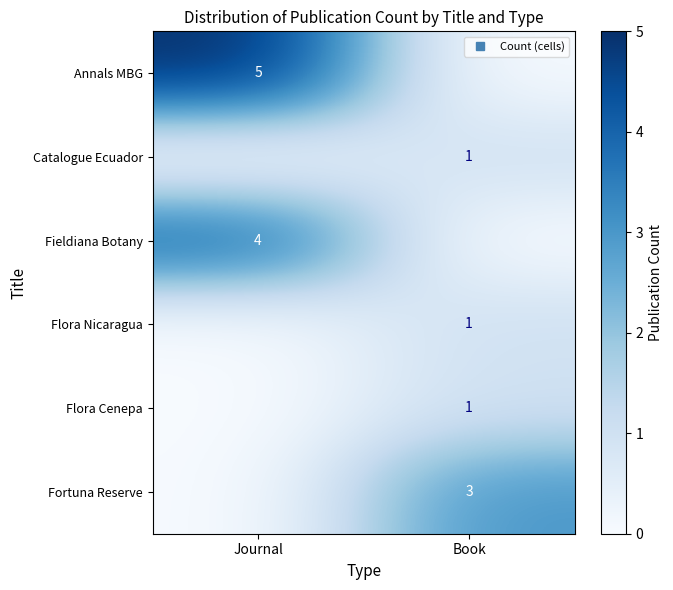

Which series has the largest total across all categories?

Annals MBG